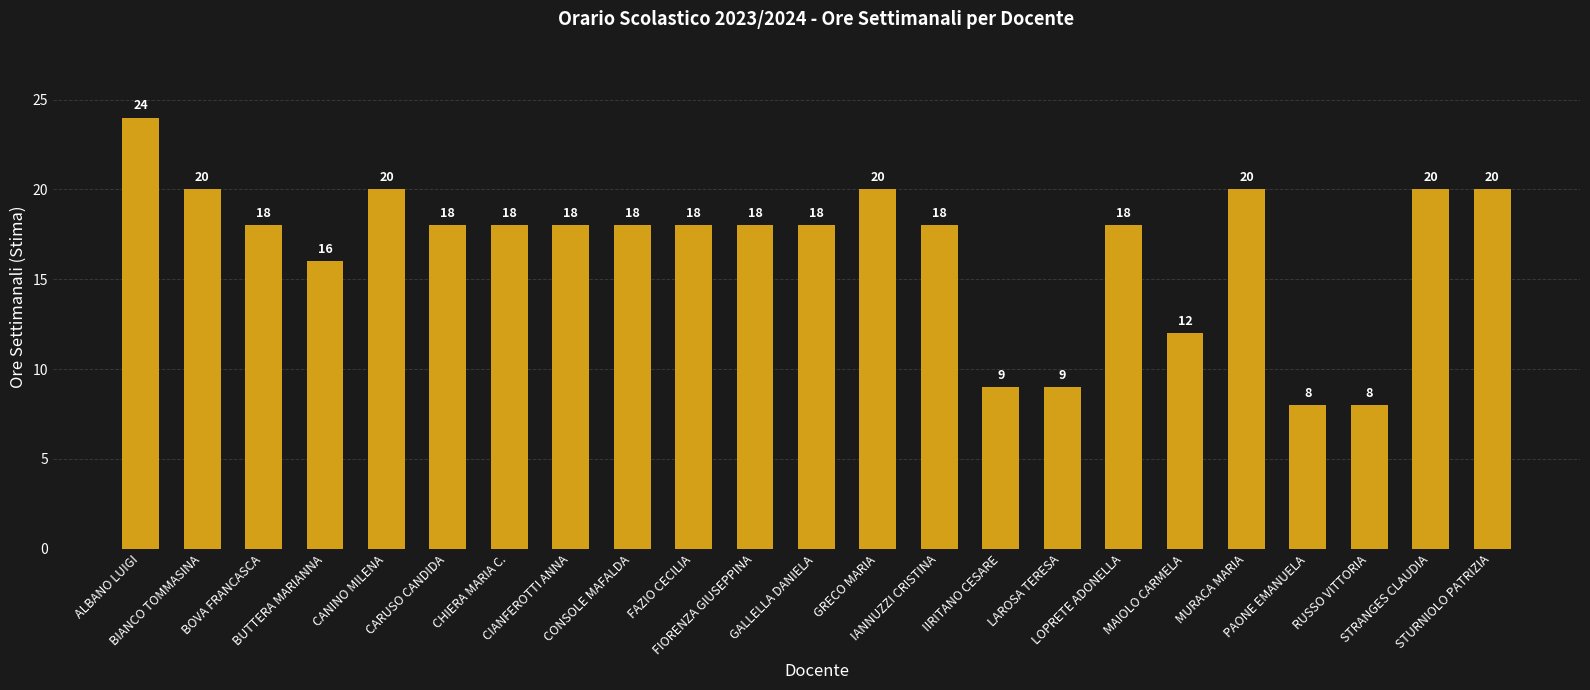

How many data points does each series have?

23